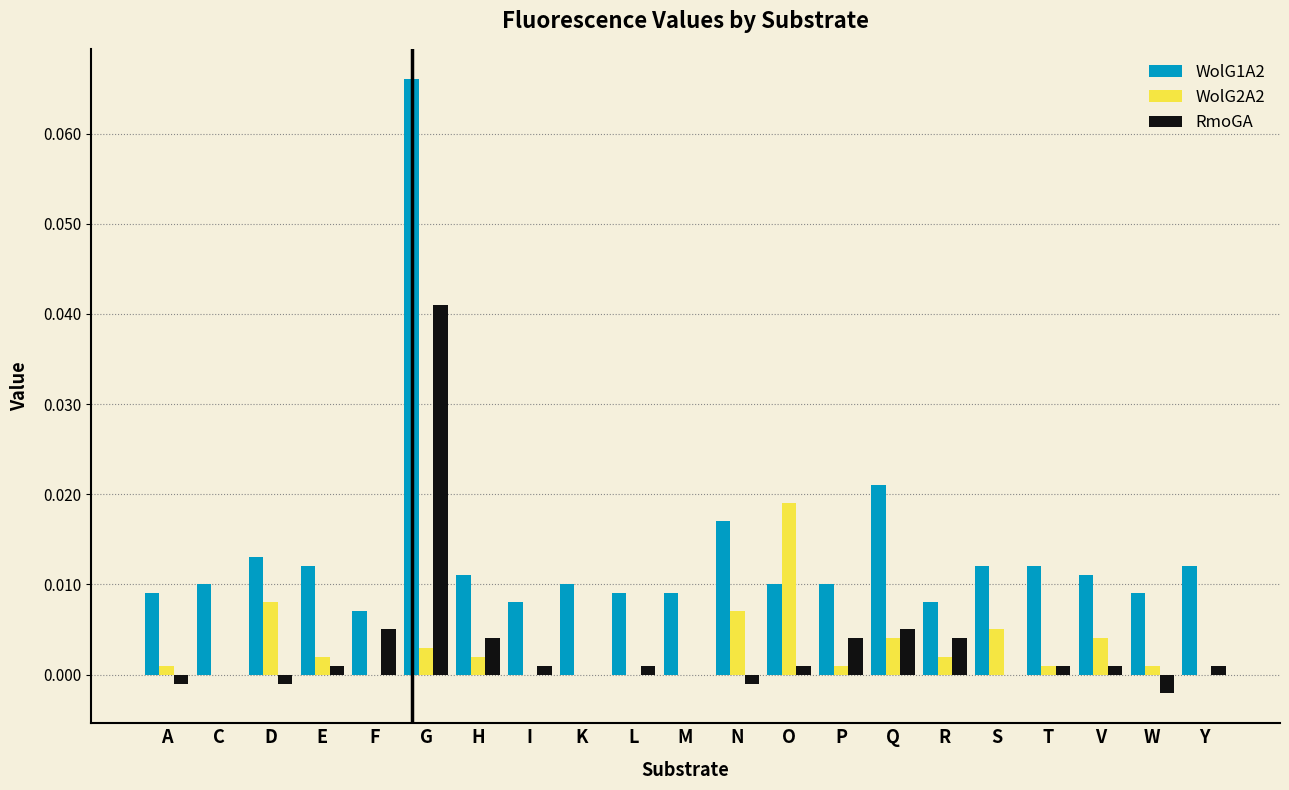

Which category has the highest value in the WolG2A2 series?

O